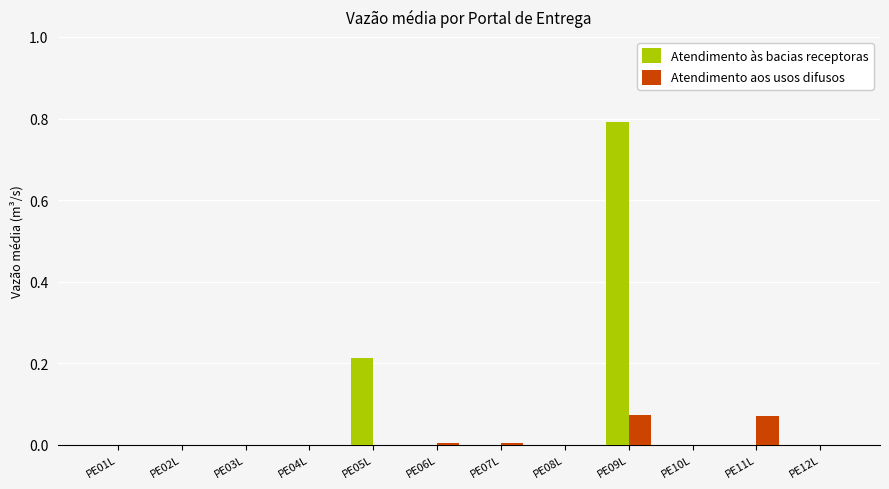

How many data points does each series have?

12